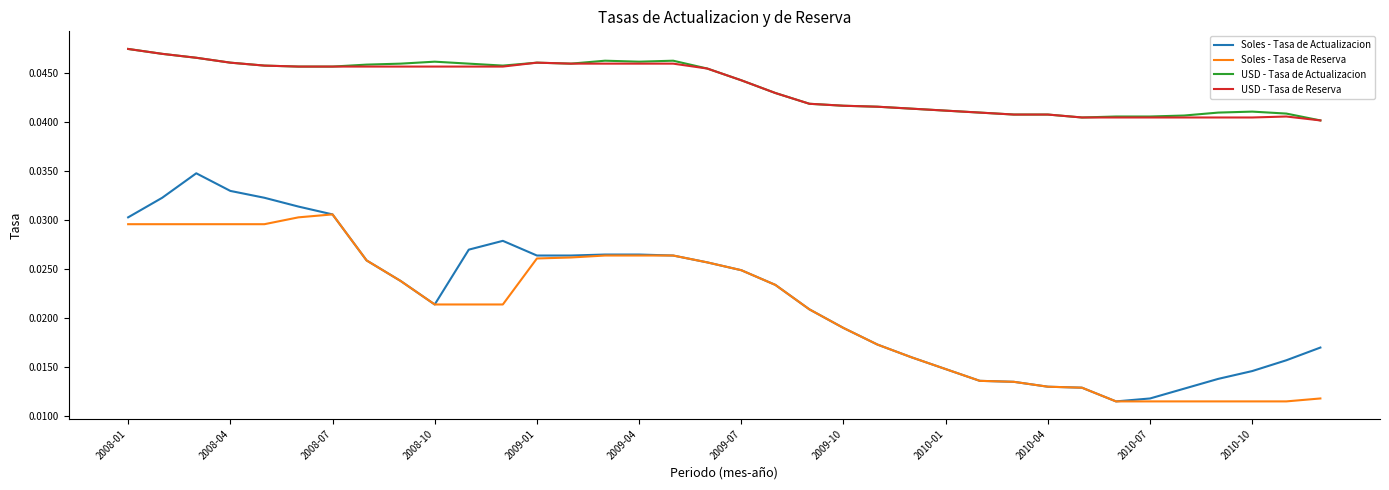

True or false: USD - Tasa de Reserva and Soles - Tasa de Actualizacion cross at least once.

False